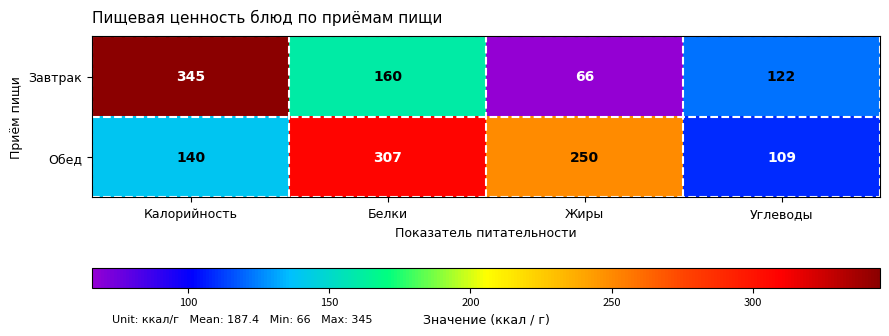

The value of Обед at Углеводы is 109. True or false?

True